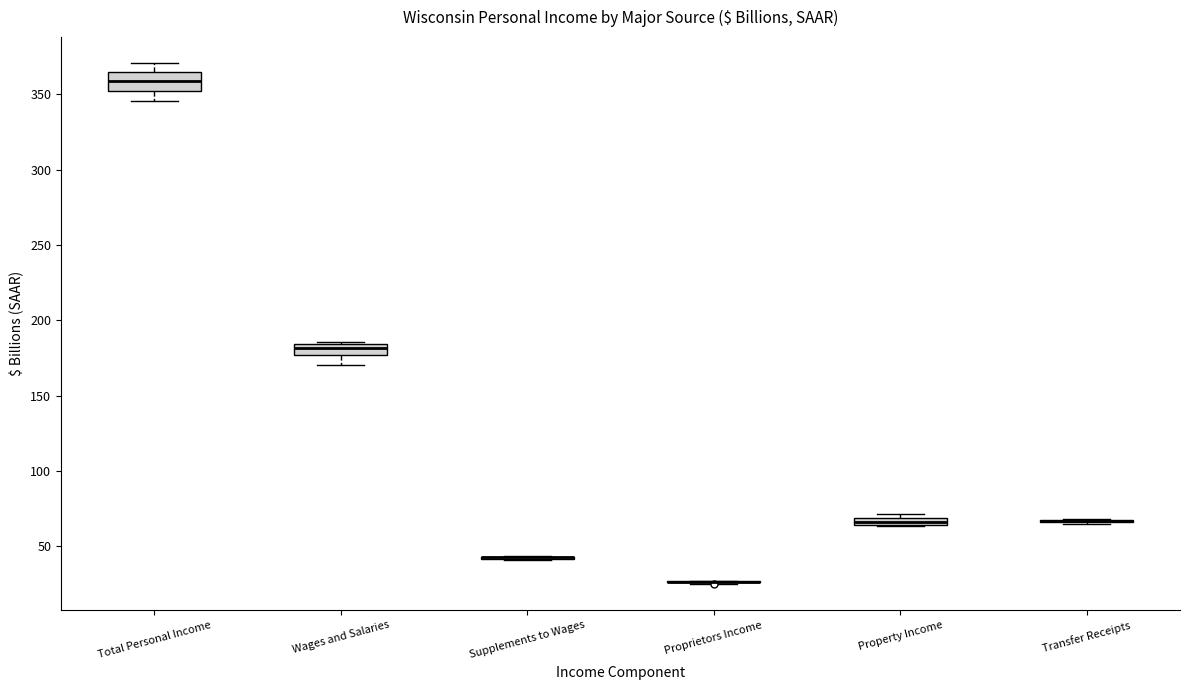

Comparing the boxes themselves (not the whiskers), which one is the tallest?

Total Personal Income